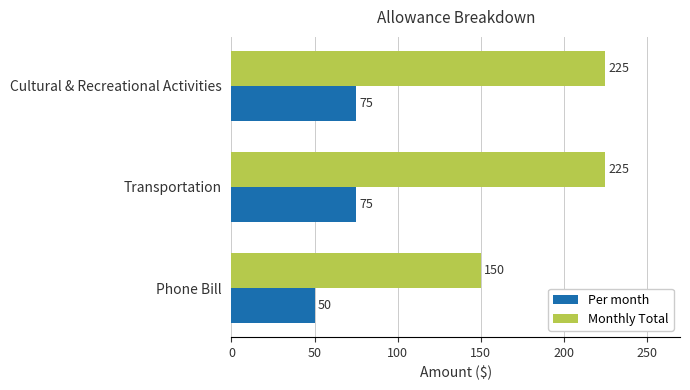

What is the difference between the Per month values at Phone Bill and Transportation?

25